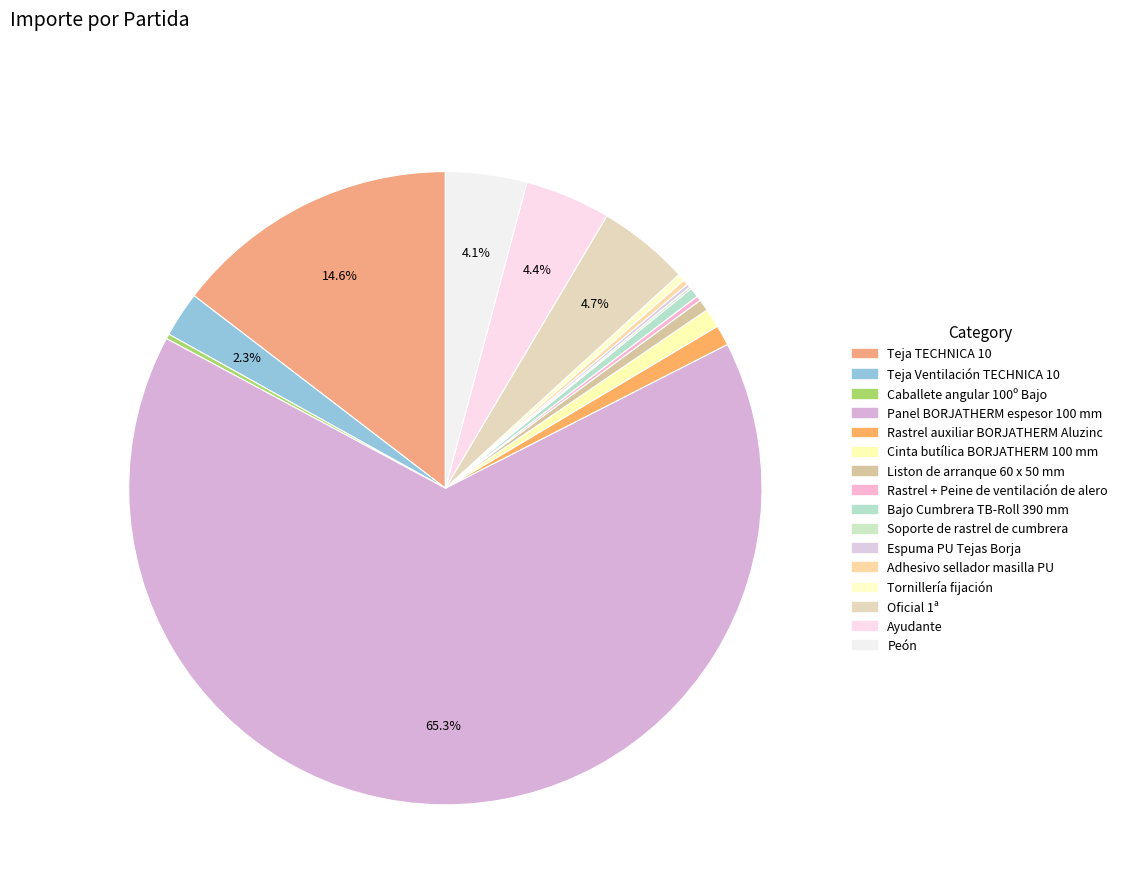

How many slices are in this pie chart?

16